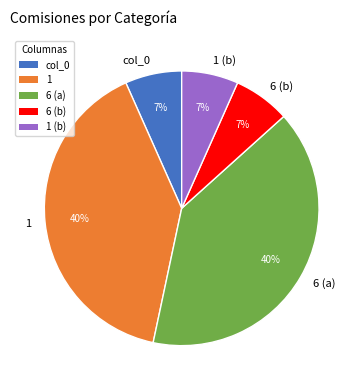

How many segments does this pie chart have?

5